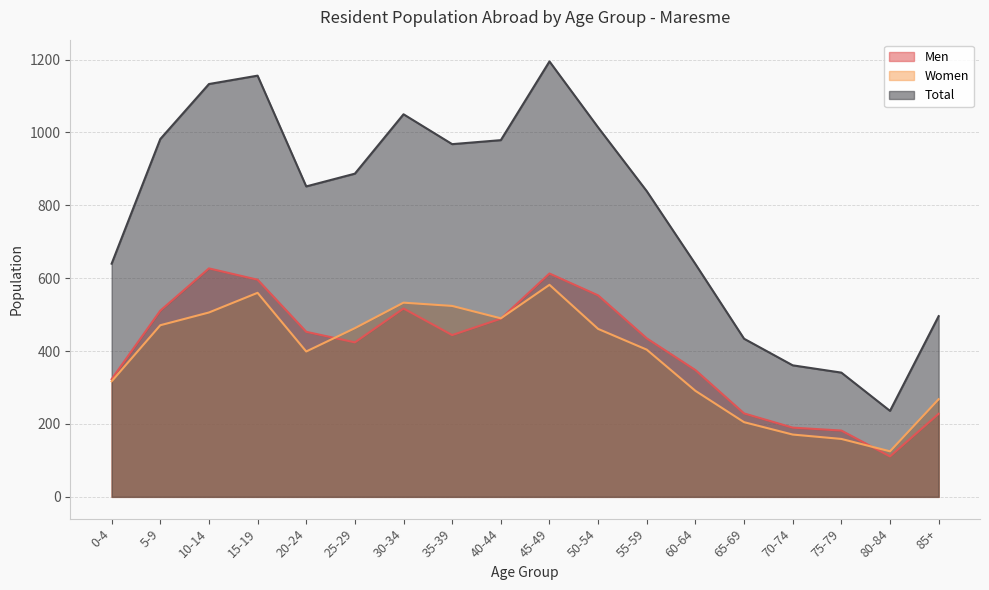

How many values in the Total series exceed 887?

8